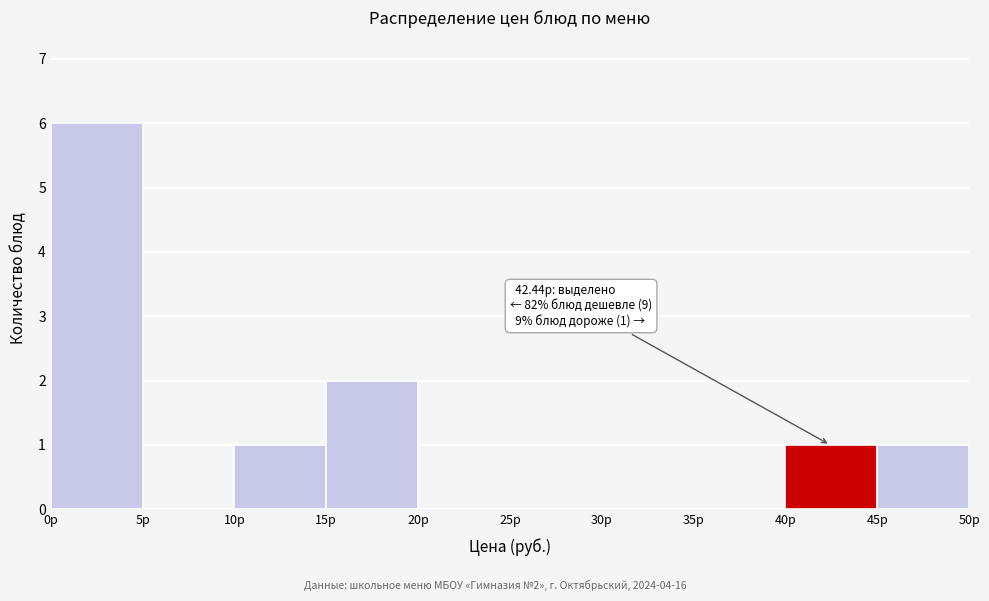

Over which range of the x-axis is the bar tallest?

0 to 5